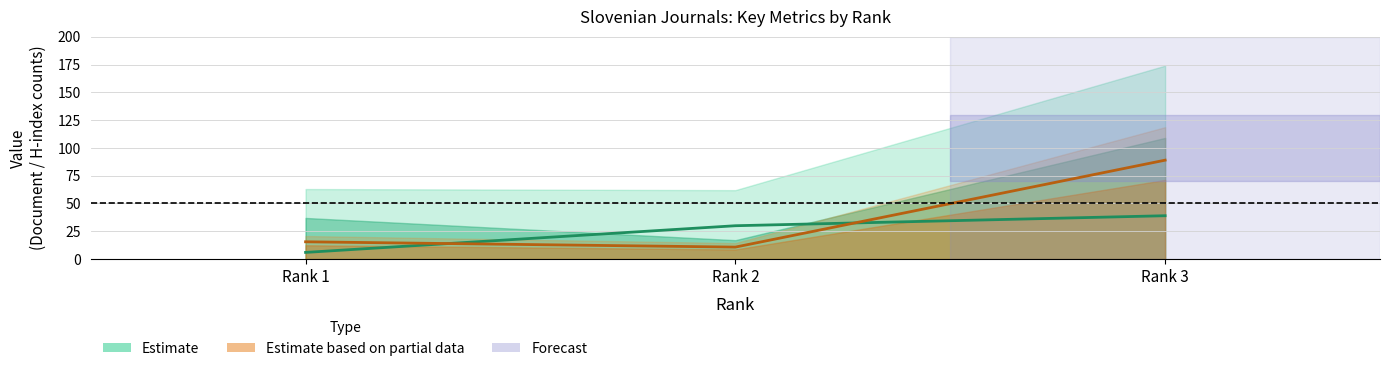

Rank the series by their maximum value, from highest to lowest.

Estimate based on partial data, Estimate